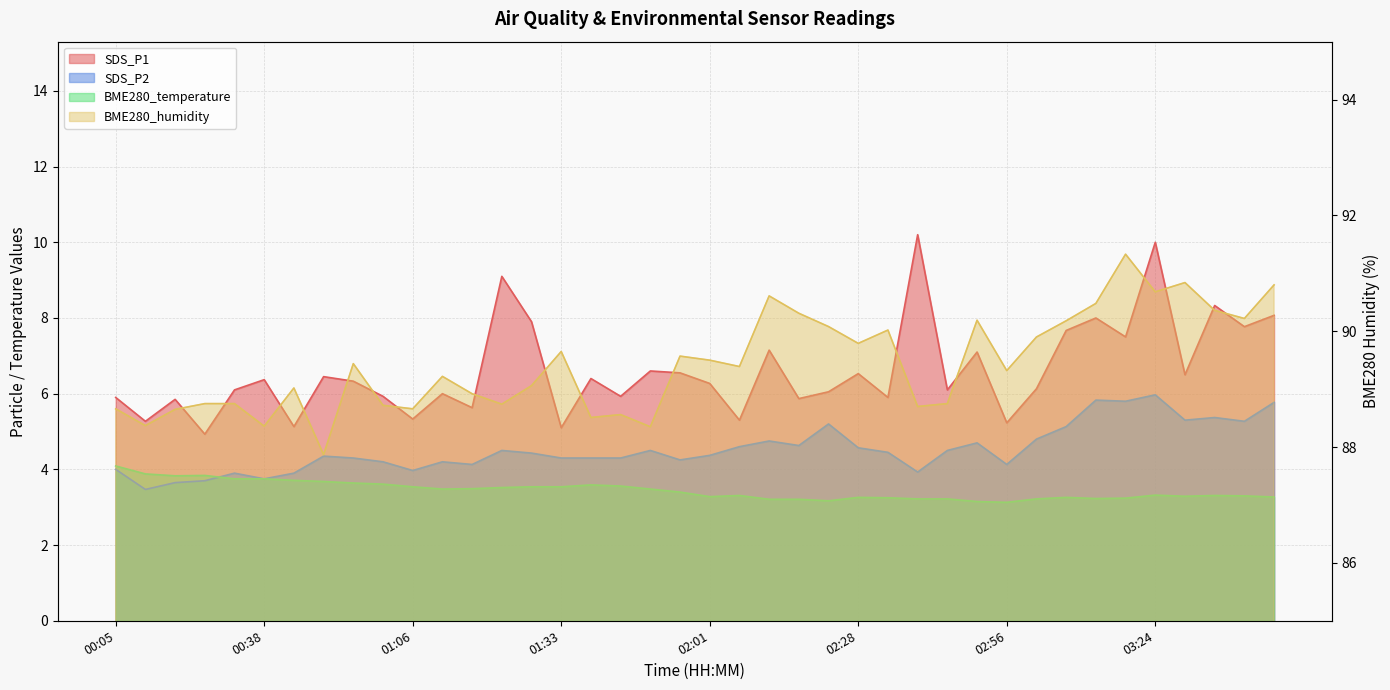

Which category has the highest value in the SDS_P1 series?

02:40